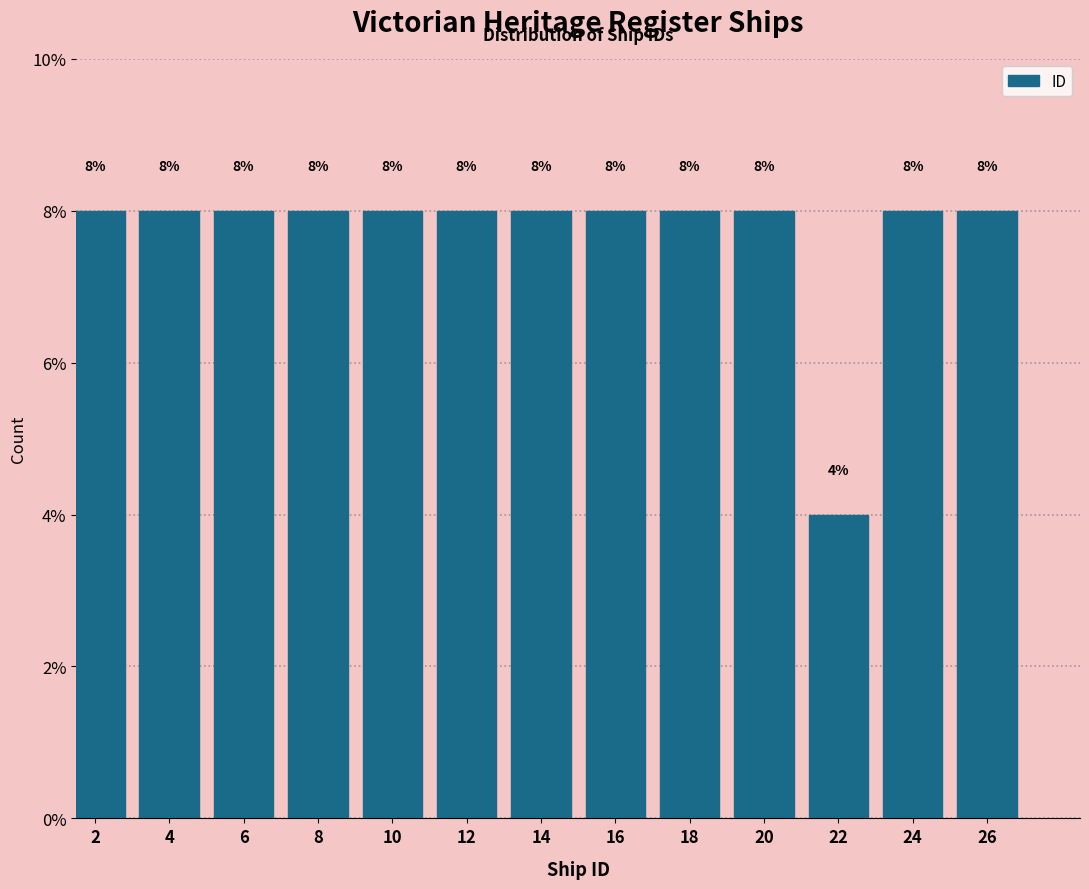

Reading left to right, what are all the values shown in this chart?

8	8	8	8	8	8	8	8	8	8	4	8	8